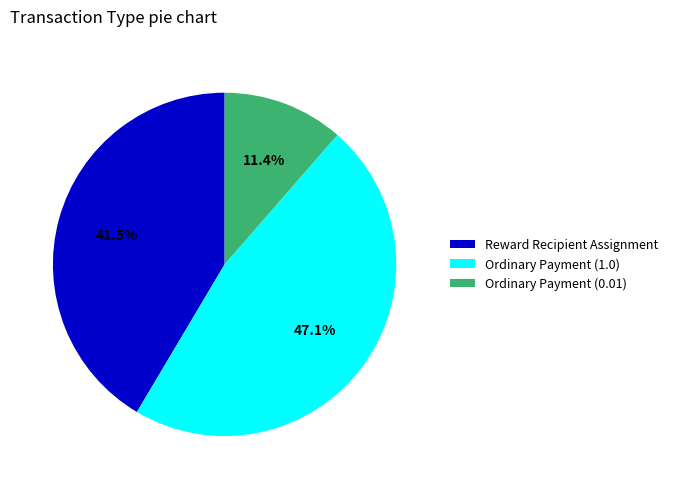

To the nearest percent, what is the difference between the Ordinary Payment (0.01) and Reward Recipient Assignment slice percentages?

30%